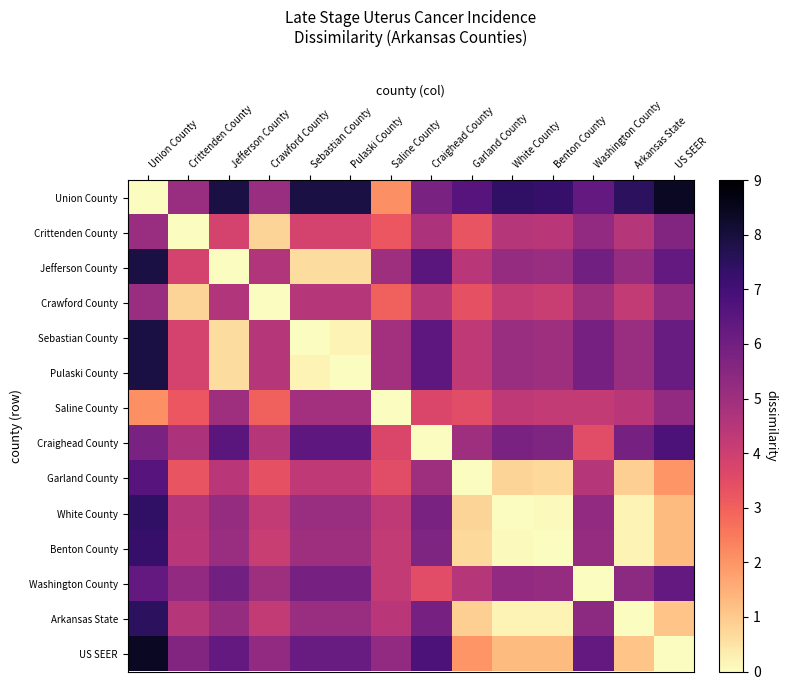

List the series in order of their peak value, highest first.

Union County, US SEER, Jefferson County, Sebastian County, Pulaski County, Arkansas State, White County, Benton County, Craighead County, Garland County, Washington County, Crittenden County, Crawford County, Saline County